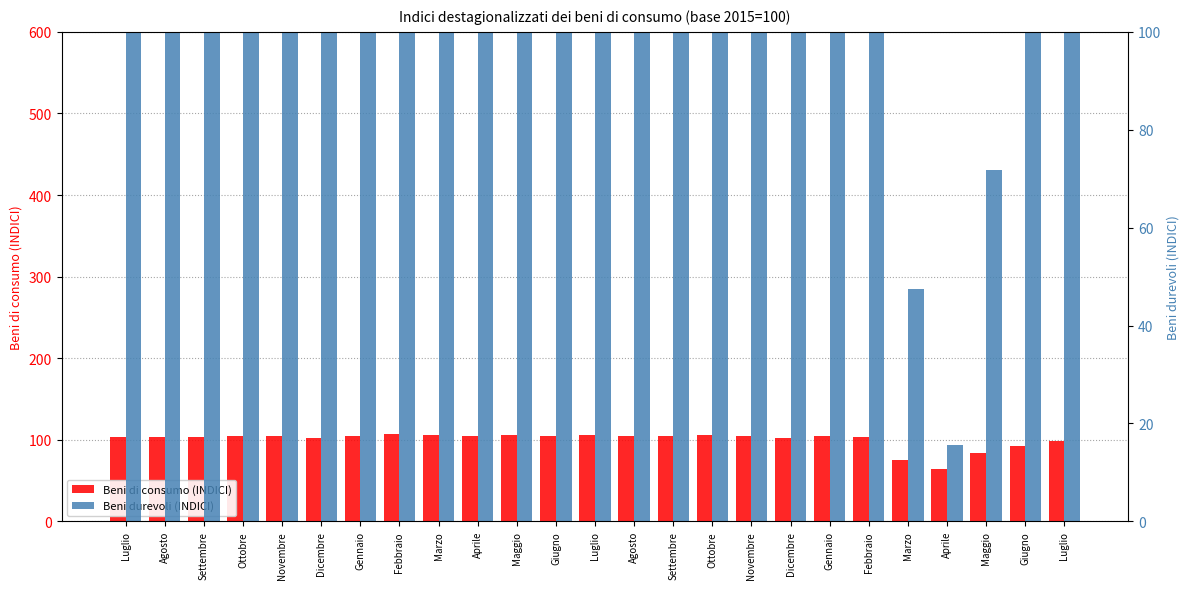

Is it true that Beni durevoli (INDICI) equals 107.9 at Marzo?

True